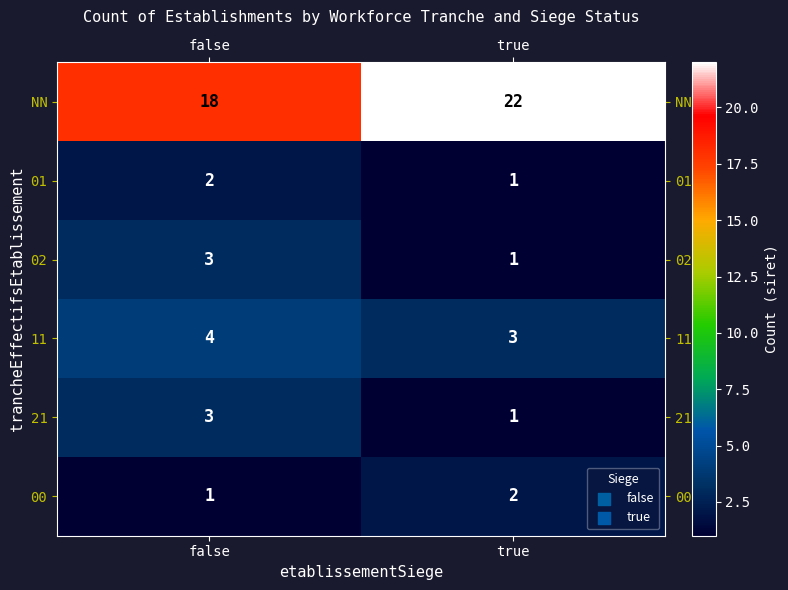

Reading right to left, list all the values displayed in this chart.

NN: 22	18
01: 1	2
02: 1	3
11: 3	4
21: 1	3
00: 2	1